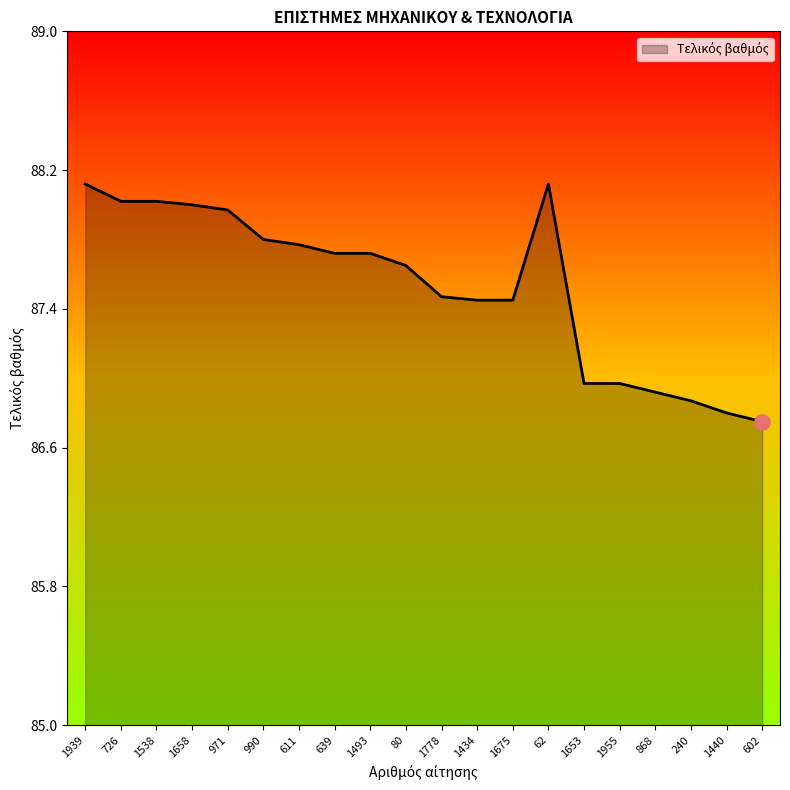

What is the ratio of the value at 639 to the value at 1493?

1.0